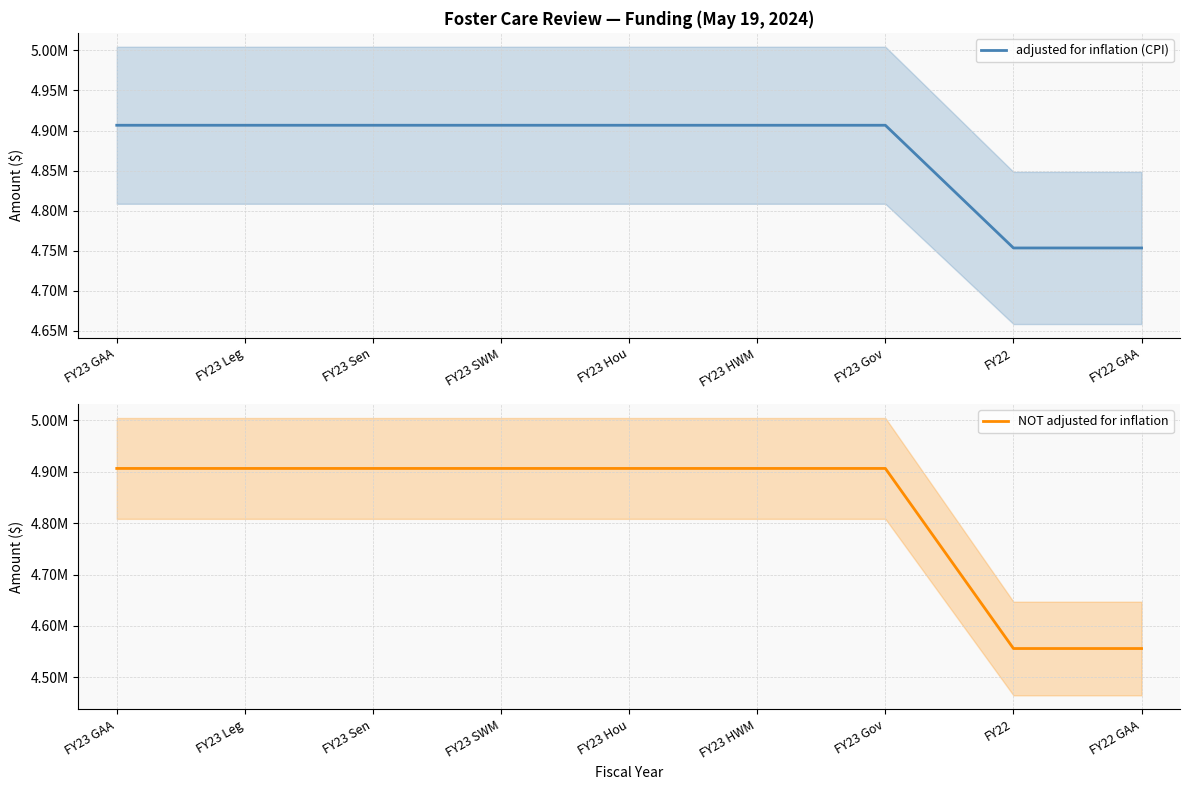

Between FY23 Leg and FY22 GAA, which is larger?

FY23 Leg